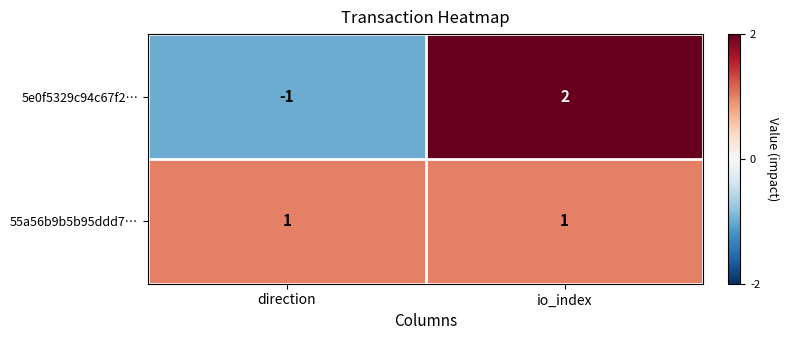

What is the total value across all series at io_index?

3